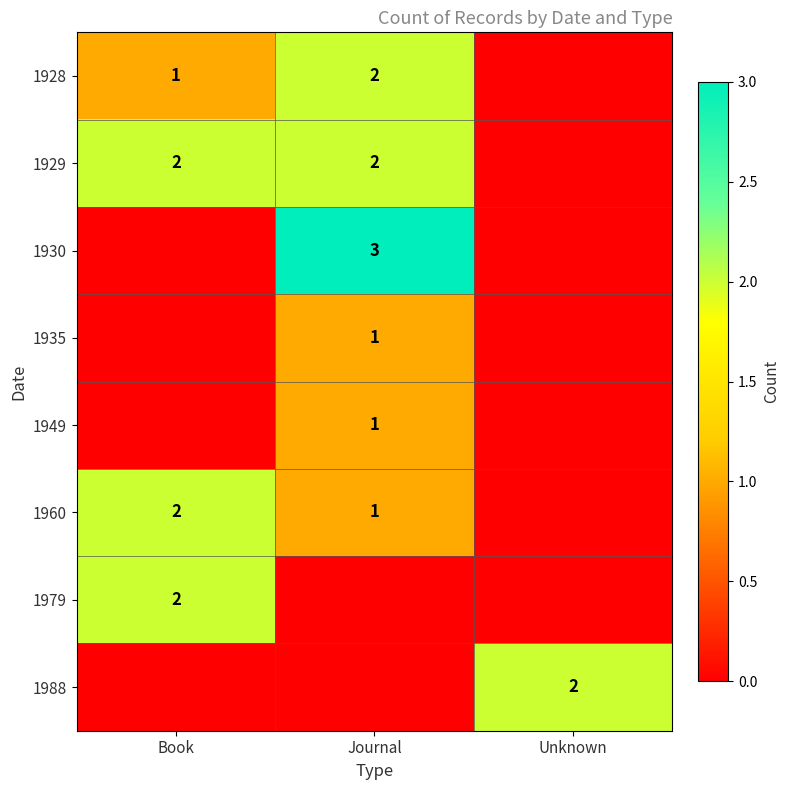

The value of 1935 at Journal is 1. True or false?

True